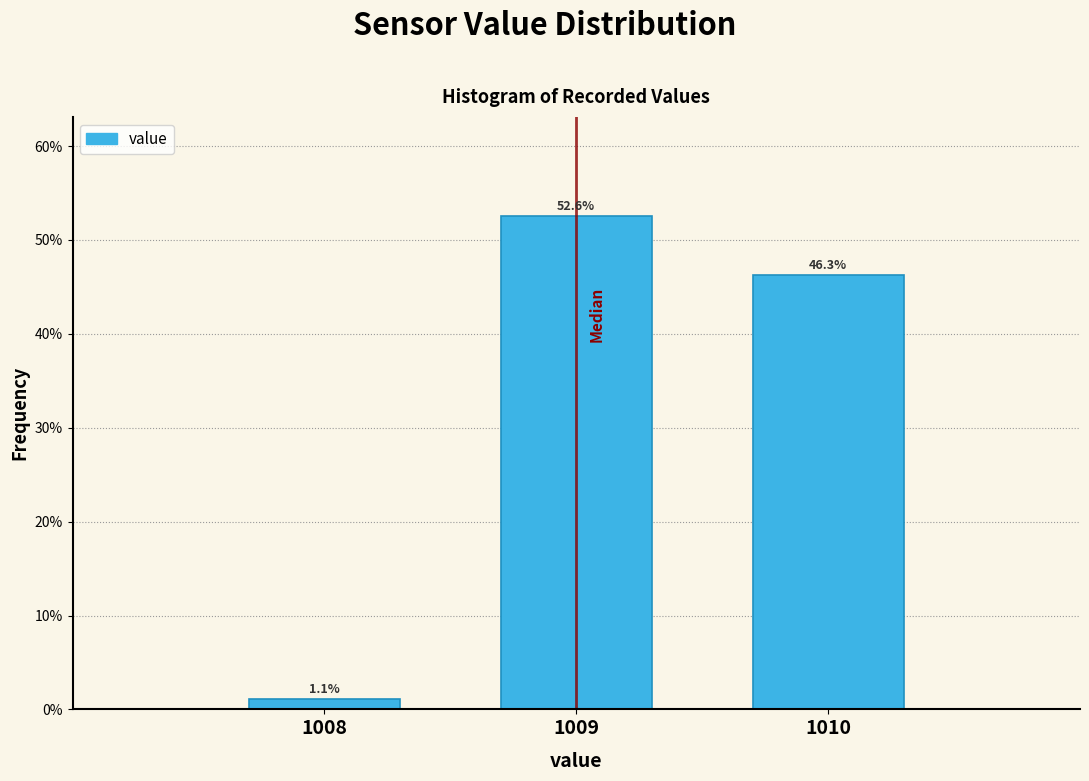

Reading right to left, extract all data points from this chart.

1010=46.3	1009=52.6	1008=1.1